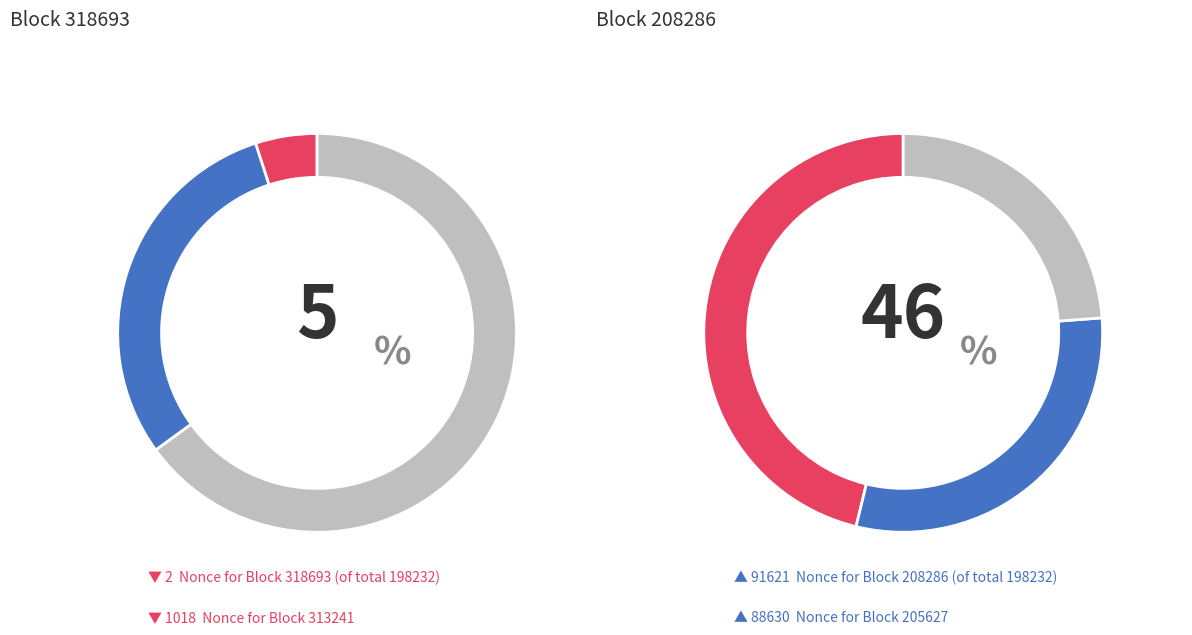

Which category has the biggest portion of the pie?

208286